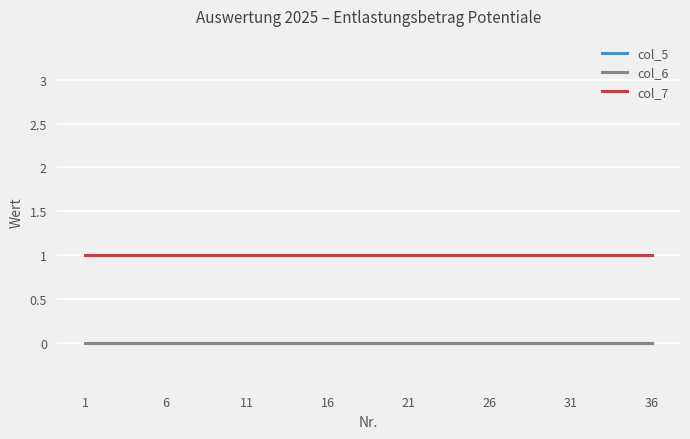

True or false: col_5 and col_7 intersect in this chart.

False